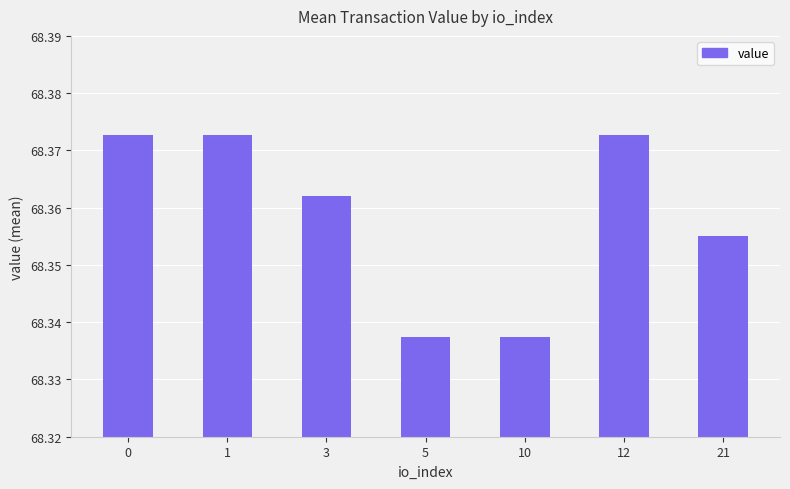

What is the ratio of the value at 1 to the value at 3?

1.0